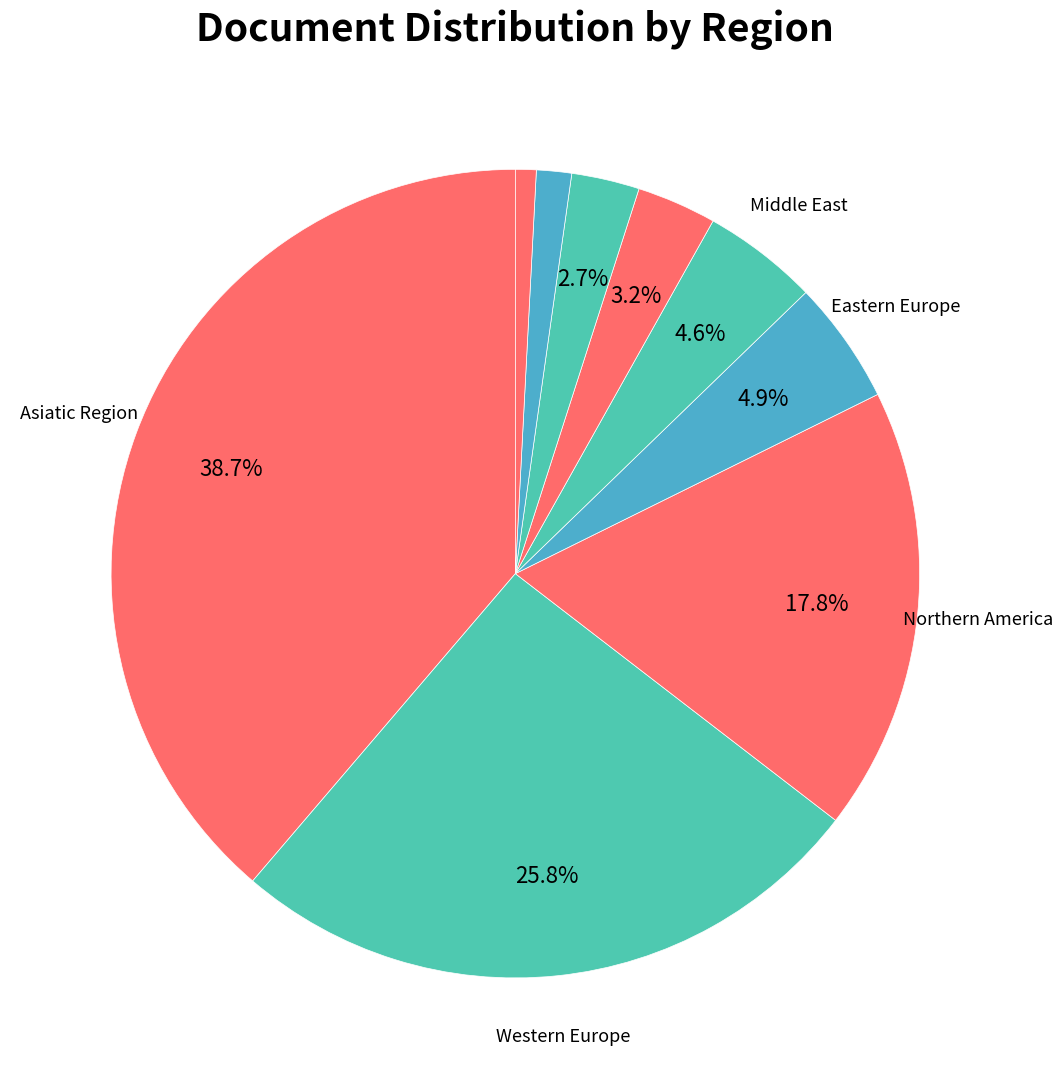

How many segments does this pie chart have?

9